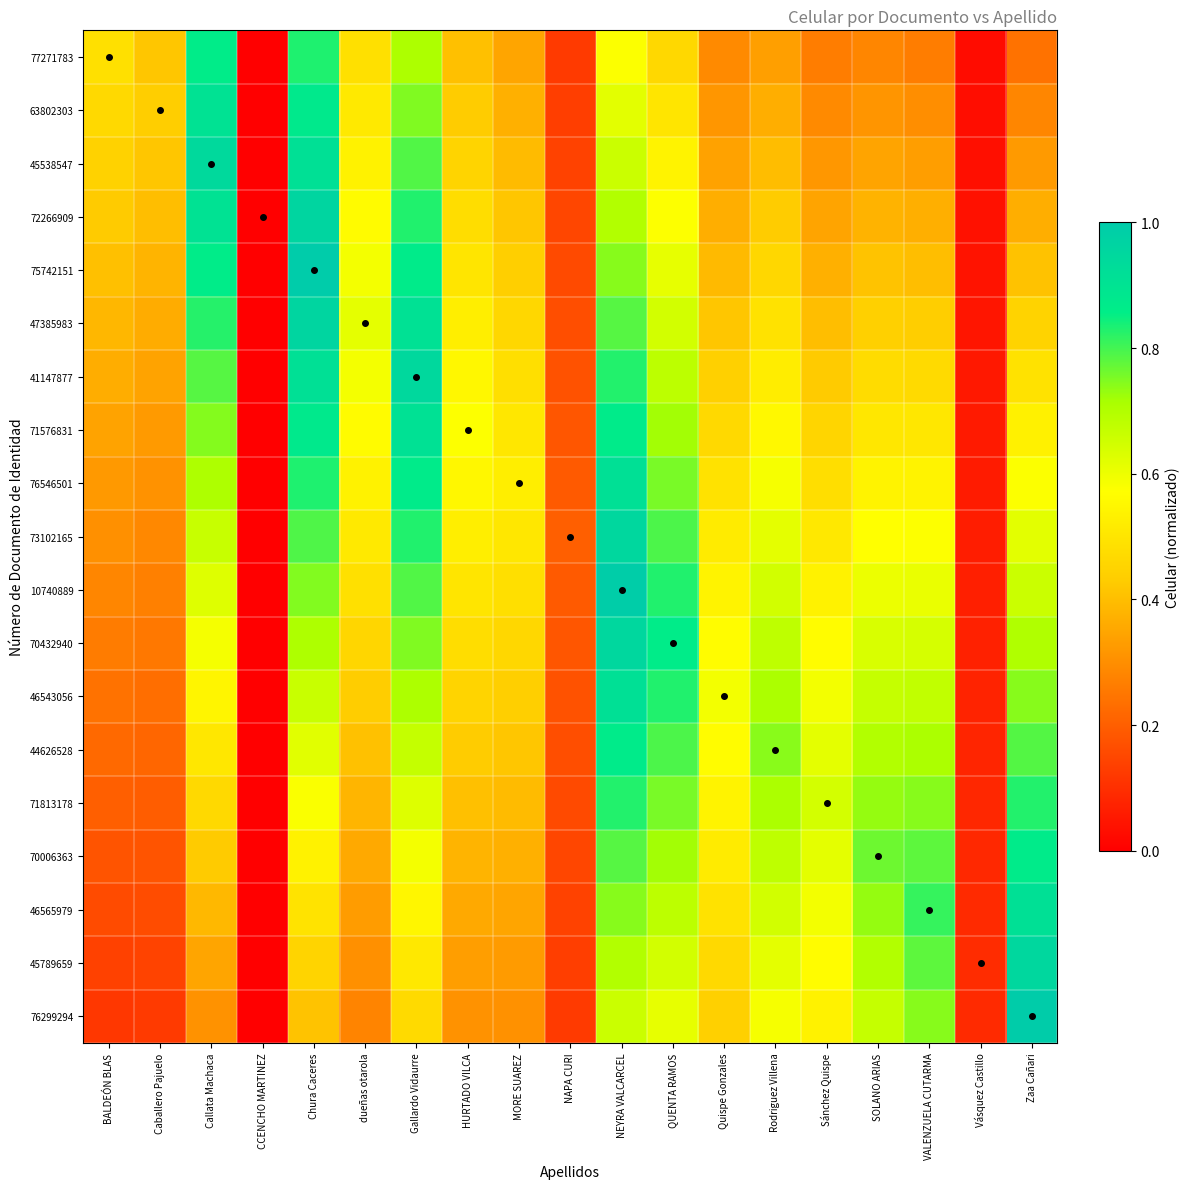

At which category does the chart reach its peak across all series?

Chura Caceres